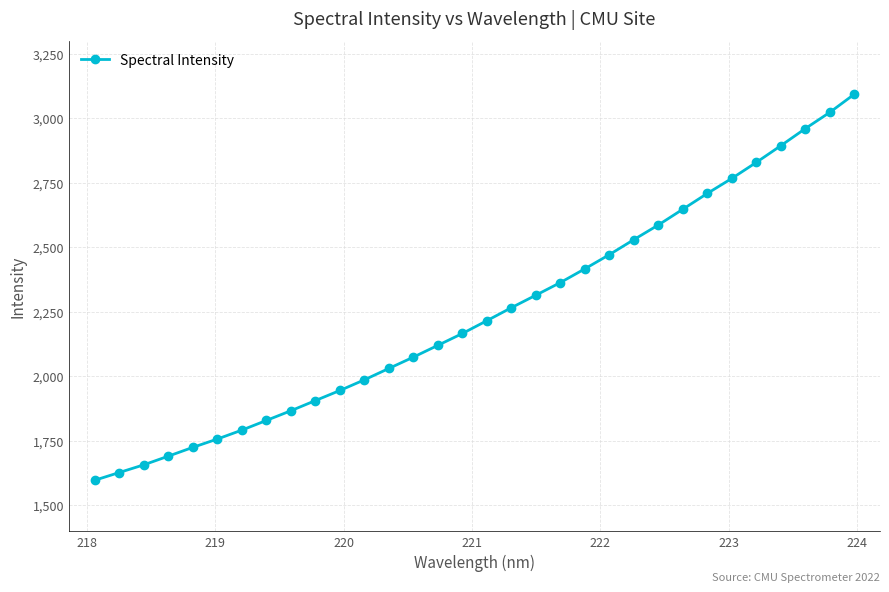

What is the value of the 23rd point from the left?

2529.7